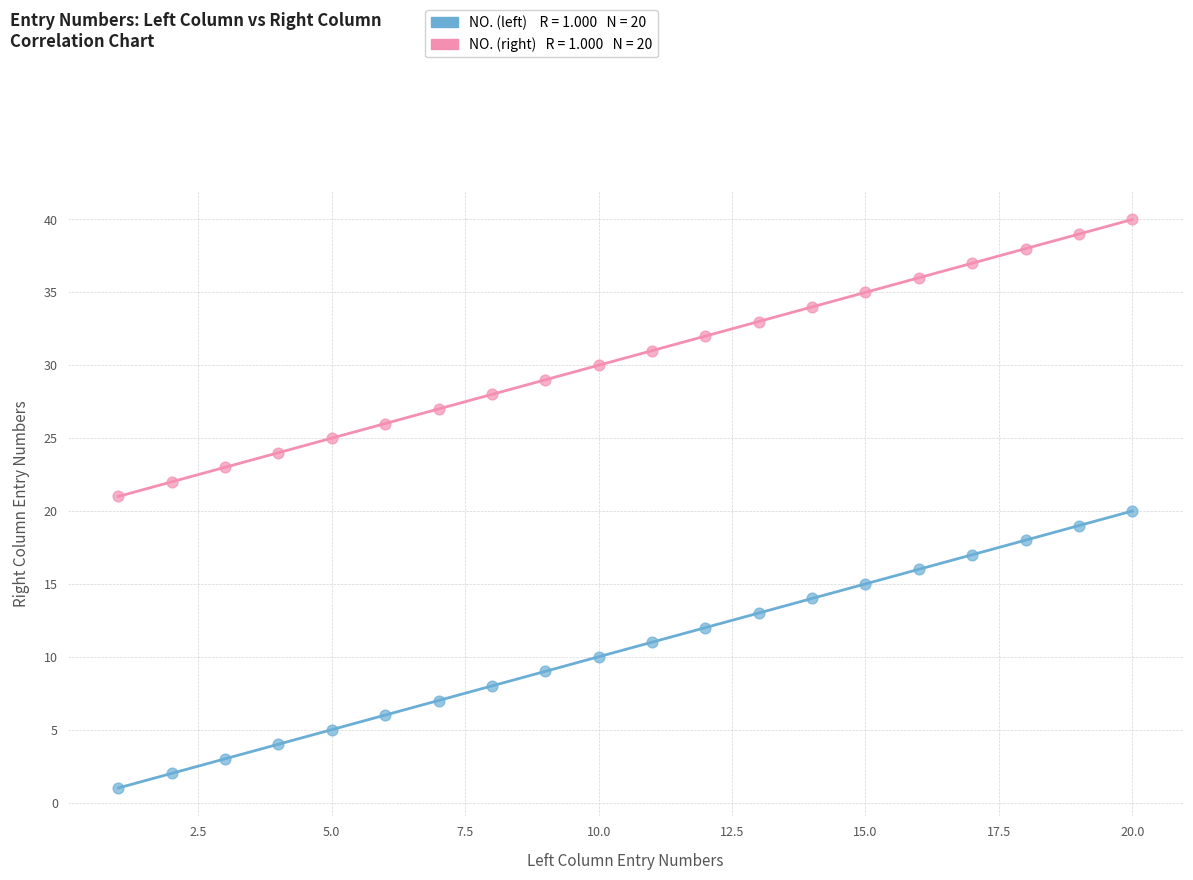

Across all data points, what is the range of Y values (max minus min)?

39